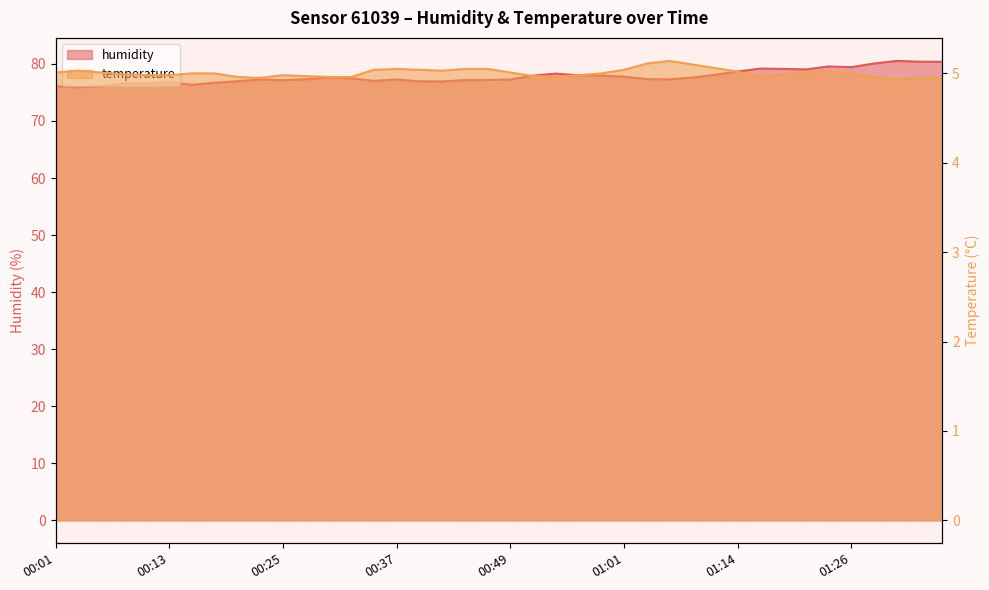

What is the spread (max minus min) of values at 00:11?

71.6